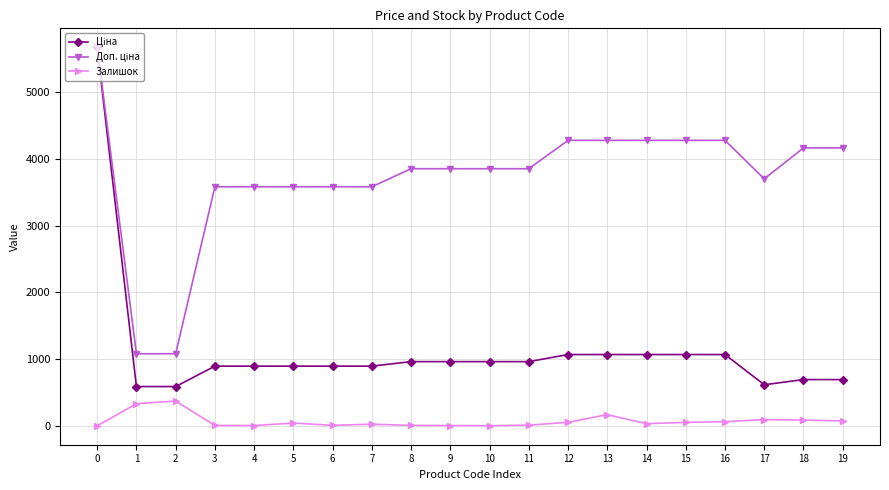

What is the maximum value shown in the chart?

5673.8